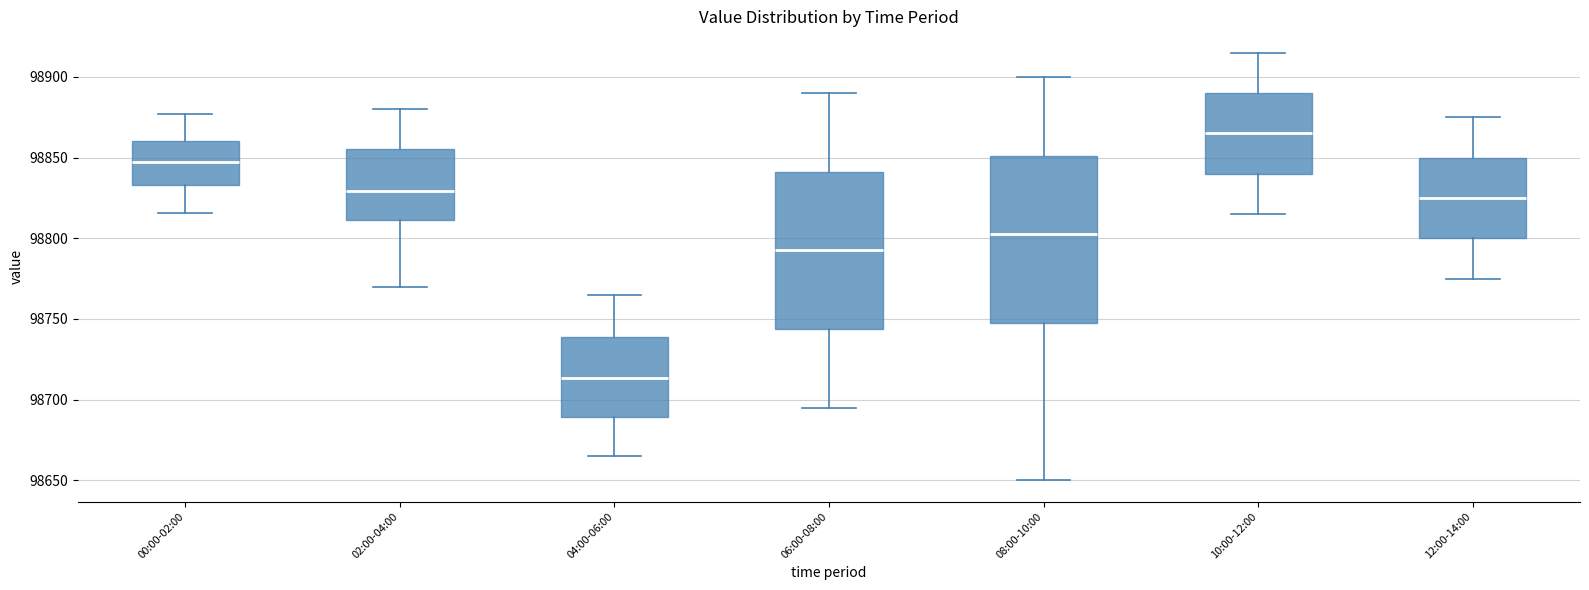

Reading left to right, read every box against the y-axis: the position of its median line, the range the box covers, and the ends of its whiskers. The values are not printed on the chart, so give them approximately, as read against the axis.

00:00-02:00: median 98845, box 98835 to 98860, whiskers 98815 to 98875
02:00-04:00: median 98830, box 98810 to 98855, whiskers 98770 to 98880
04:00-06:00: median 98715, box 98690 to 98740, whiskers 98665 to 98765
06:00-08:00: median 98795, box 98745 to 98840, whiskers 98695 to 98890
08:00-10:00: median 98805, box 98750 to 98850, whiskers 98650 to 98900
10:00-12:00: median 98865, box 98840 to 98890, whiskers 98815 to 98915
12:00-14:00: median 98825, box 98800 to 98850, whiskers 98775 to 98875